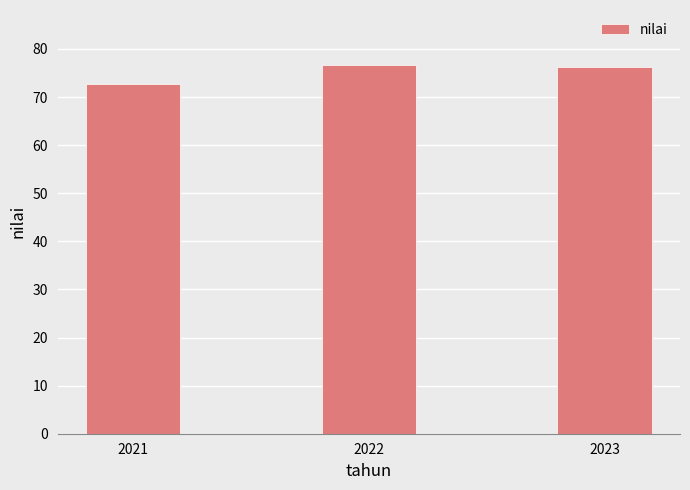

Which category has the lowest value across all series?

2021